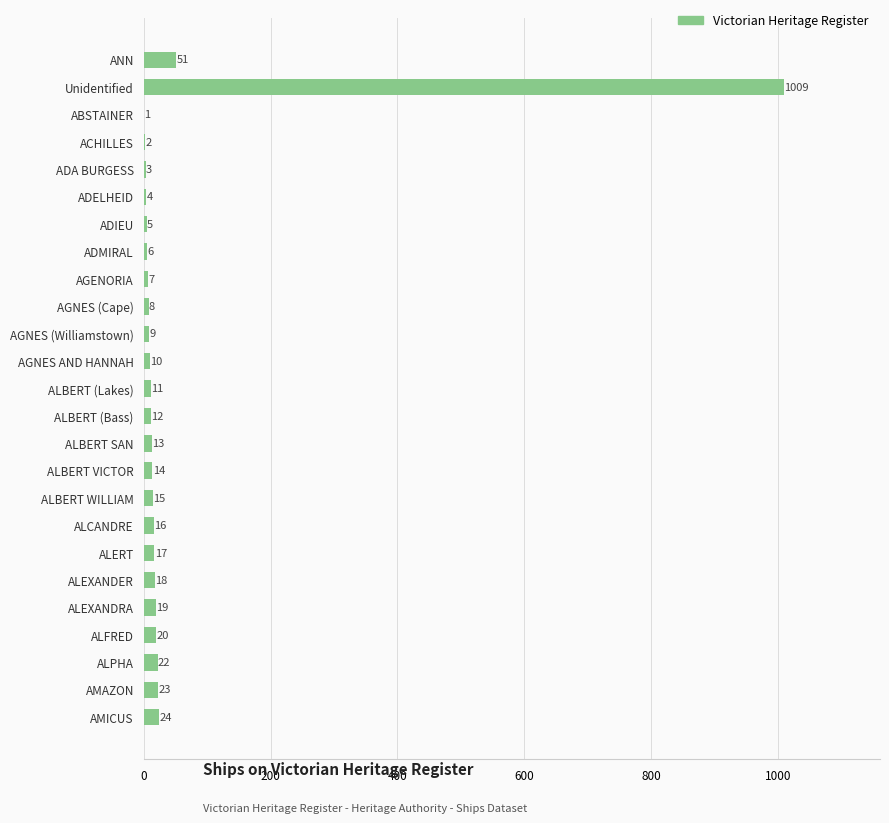

At which label is the value closest to 505?

ANN